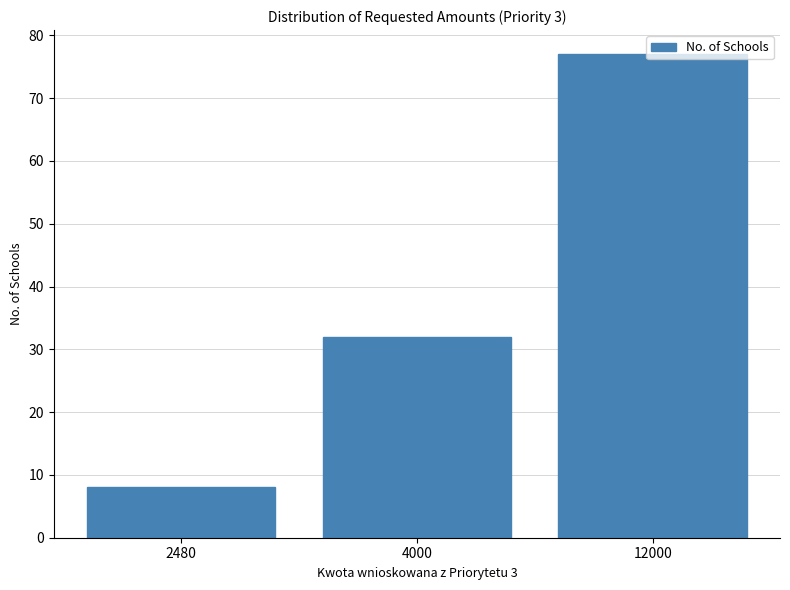

Where is the data nearest to the value 42?

4000